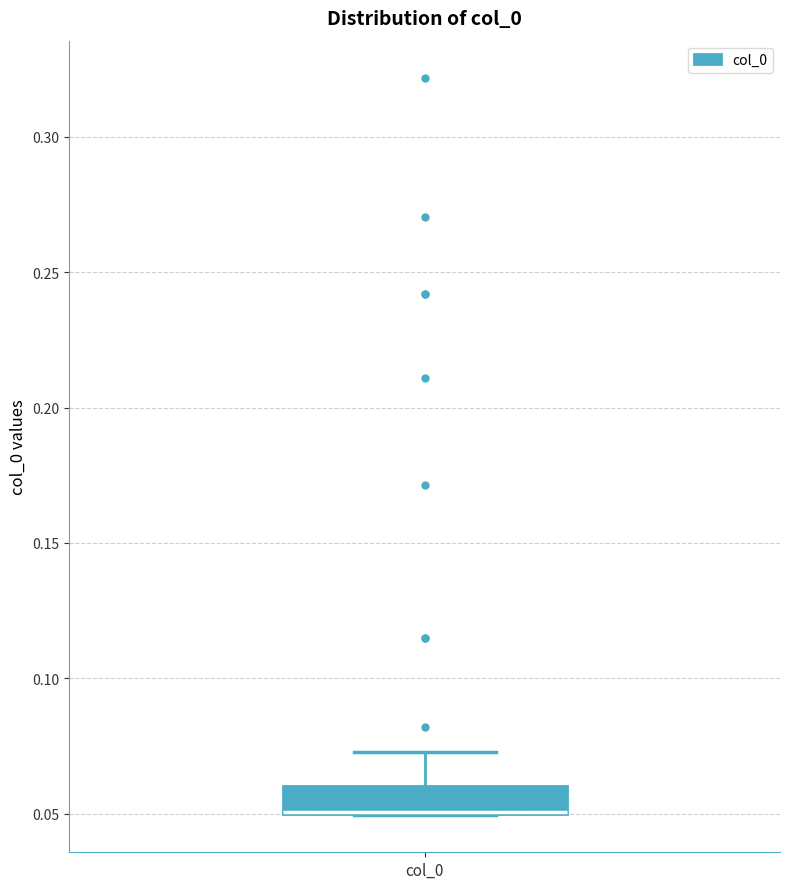

Where does the upper whisker of the box for col_0 end on the y-axis? The values are not printed on the chart, so give them approximately, as read against the axis.

0.075